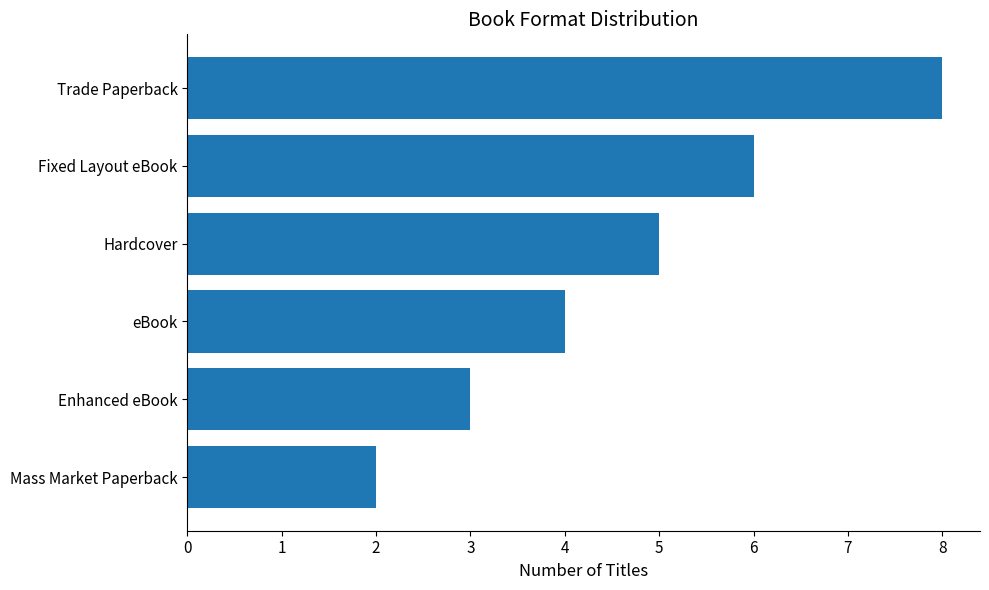

What is the minimum value shown in the chart?

2